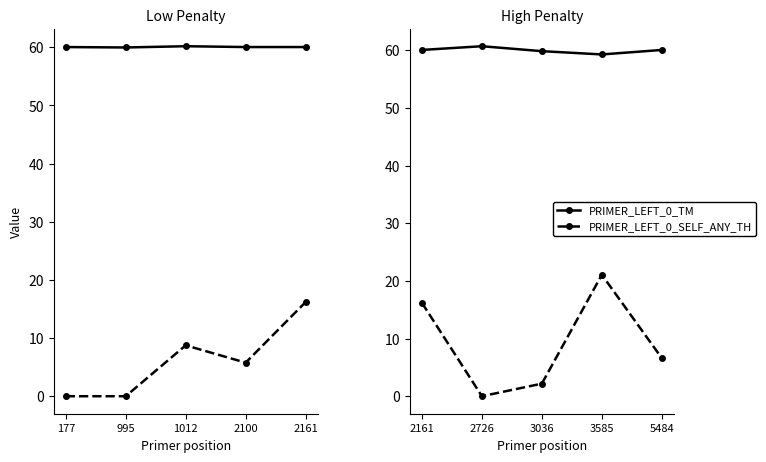

Which category has the lowest value in the PRIMER_LEFT_0_SELF_ANY_TH series?

2726